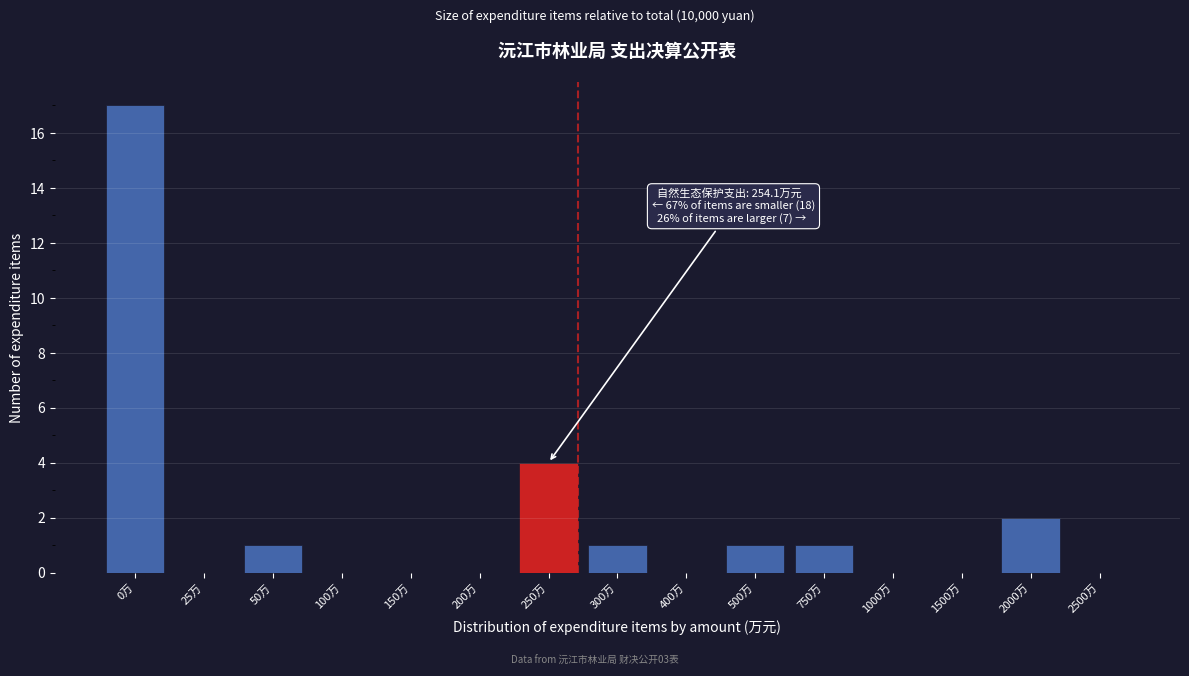

Reading right to left, list all the values displayed in this chart.

2500万=0	2000万=2	1500万=0	1000万=0	750万=1	500万=1	400万=0	300万=1	250万=4	200万=0	150万=0	100万=0	50万=1	25万=0	0万=17